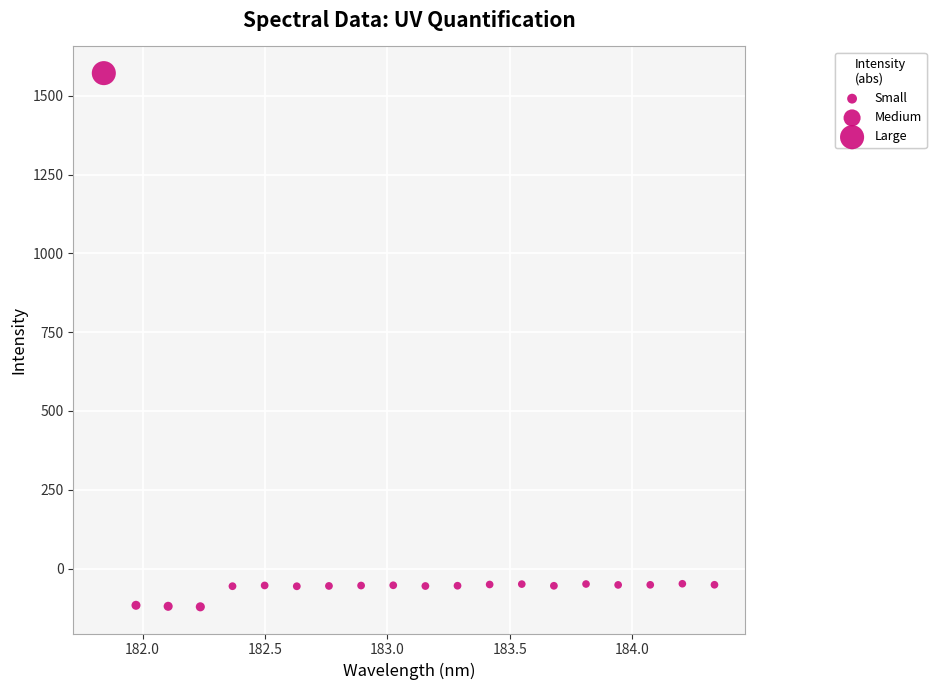

What is the range of Y values (max minus min)?

1693.2